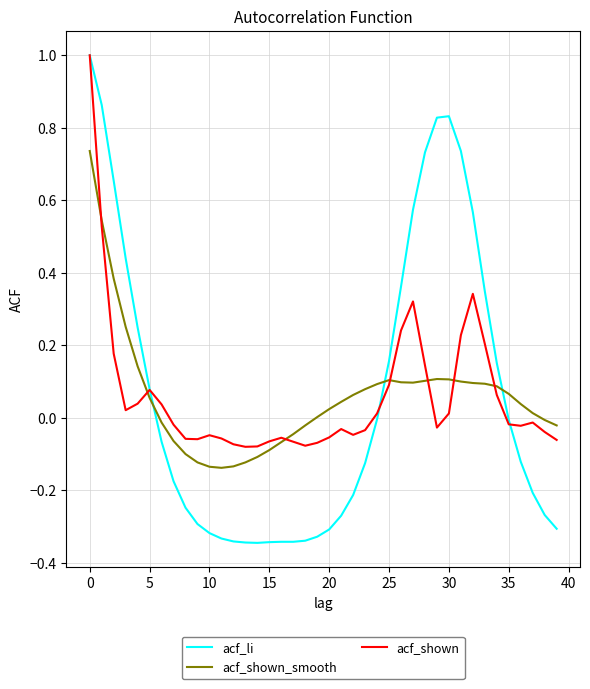

What is the difference between the second highest and second lowest values in the acf_li series?

1.2